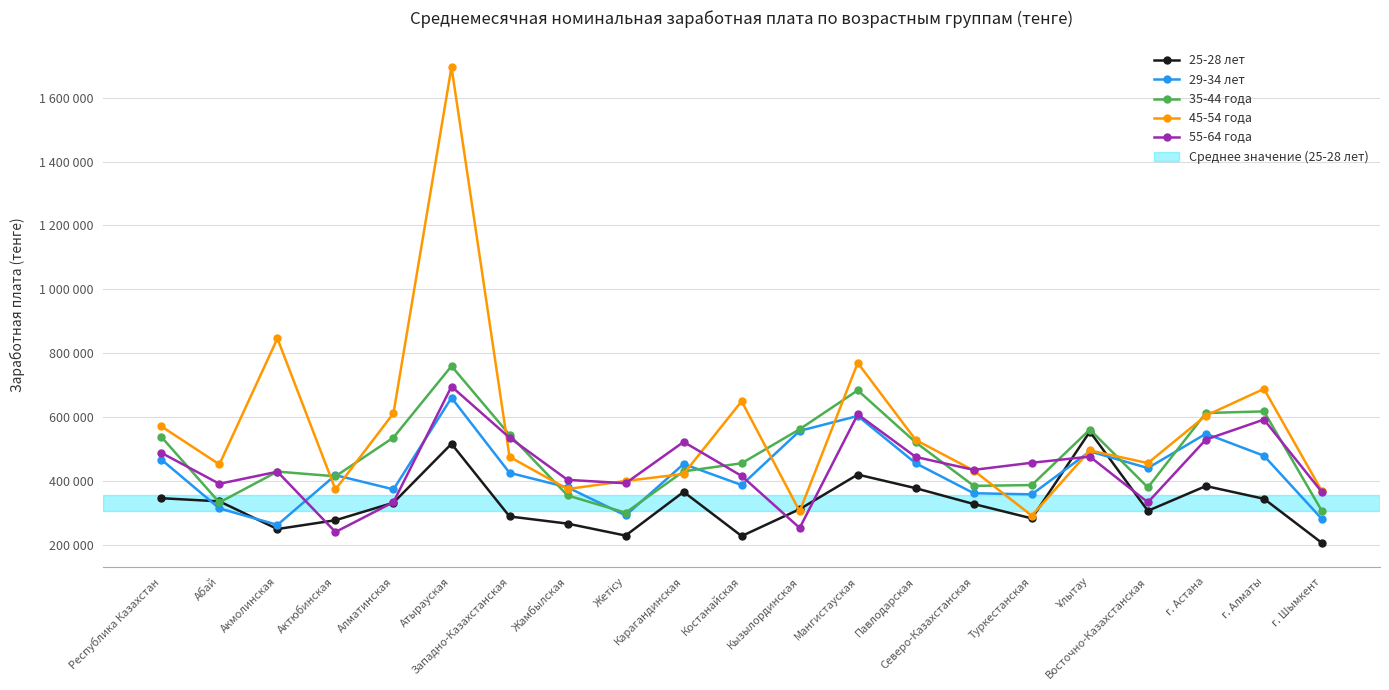

How many data points does each series have?

21